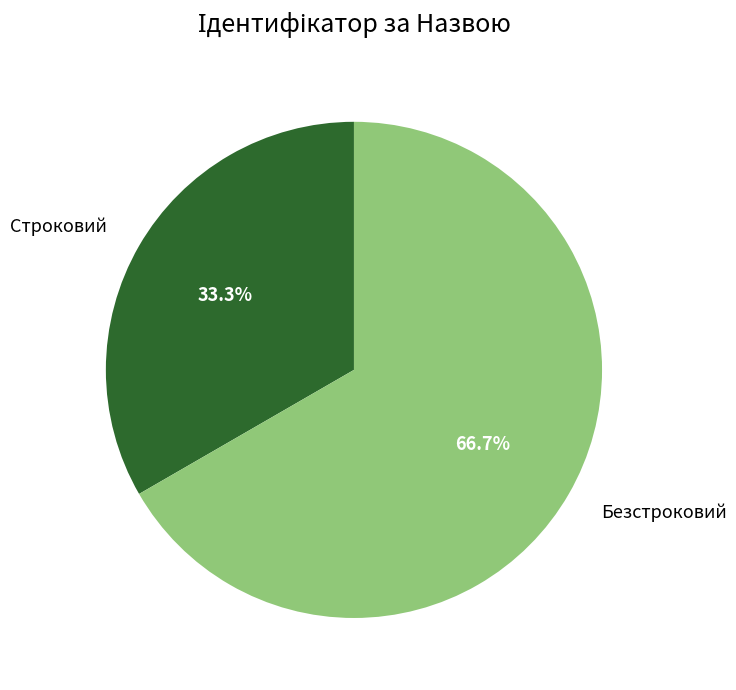

How many segments does this pie chart have?

2